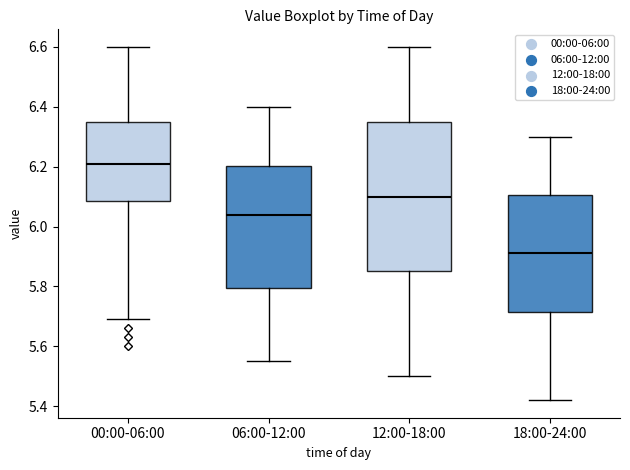

Reading left to right, read every box against the y-axis: the position of its median line, the range the box covers, and the ends of its whiskers. The values are not printed on the chart, so give them approximately, as read against the axis.

00:00-06:00: median 6.22, box 6.08 to 6.36, whiskers 5.70 to 6.60
06:00-12:00: median 6.04, box 5.80 to 6.20, whiskers 5.56 to 6.40
12:00-18:00: median 6.10, box 5.86 to 6.36, whiskers 5.50 to 6.60
18:00-24:00: median 5.92, box 5.72 to 6.10, whiskers 5.42 to 6.30